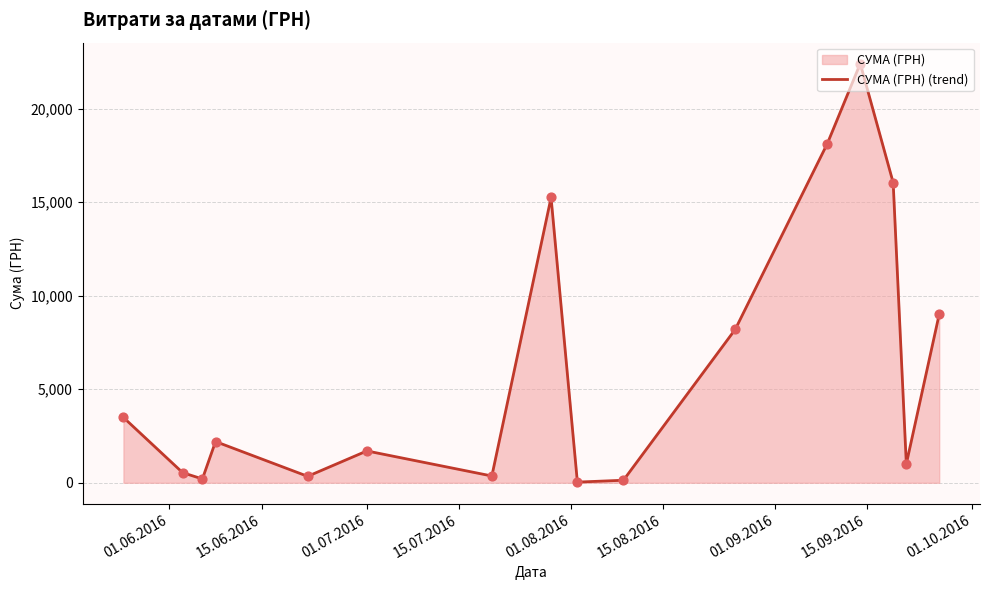

What is the greatest value displayed?

22400.7